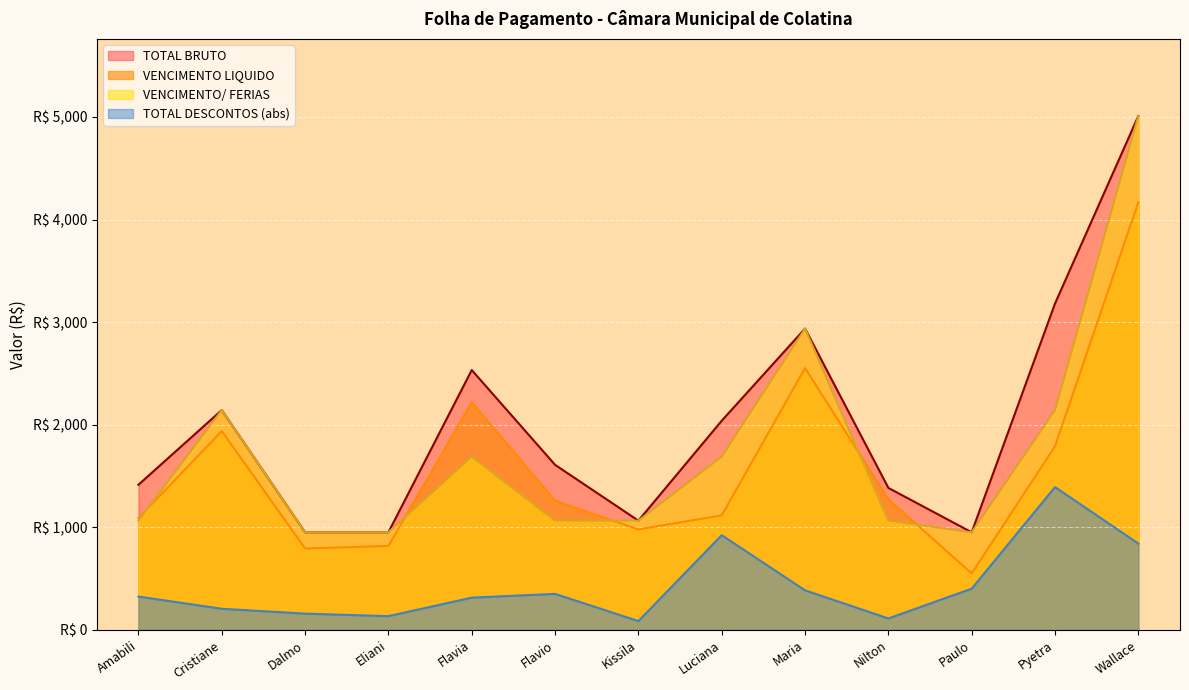

Which series has the widest spread of values?

TOTAL BRUTO